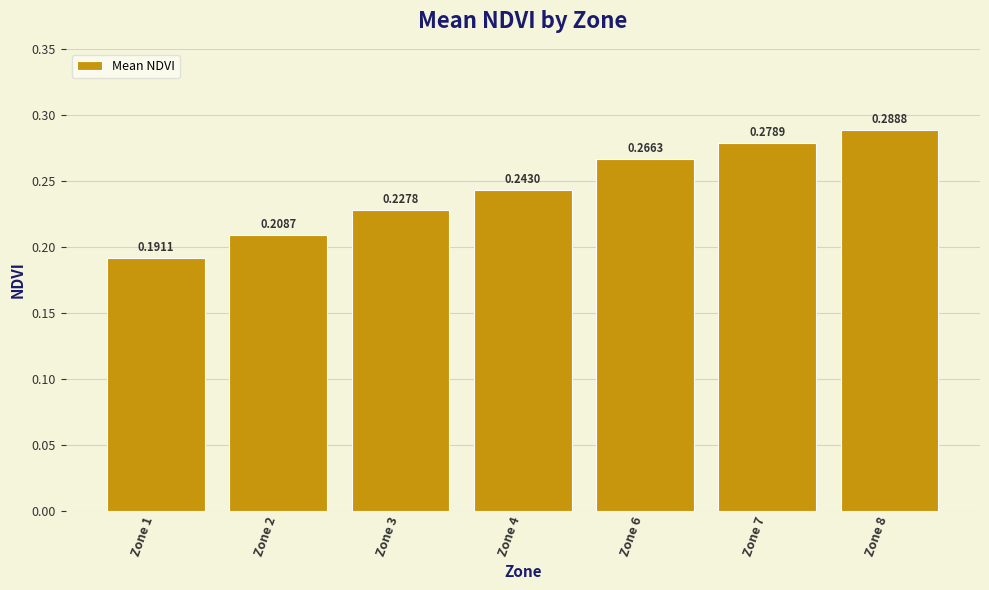

Rank the categories by value from lowest to highest.

Zone 1, Zone 2, Zone 3, Zone 4, Zone 6, Zone 7, Zone 8